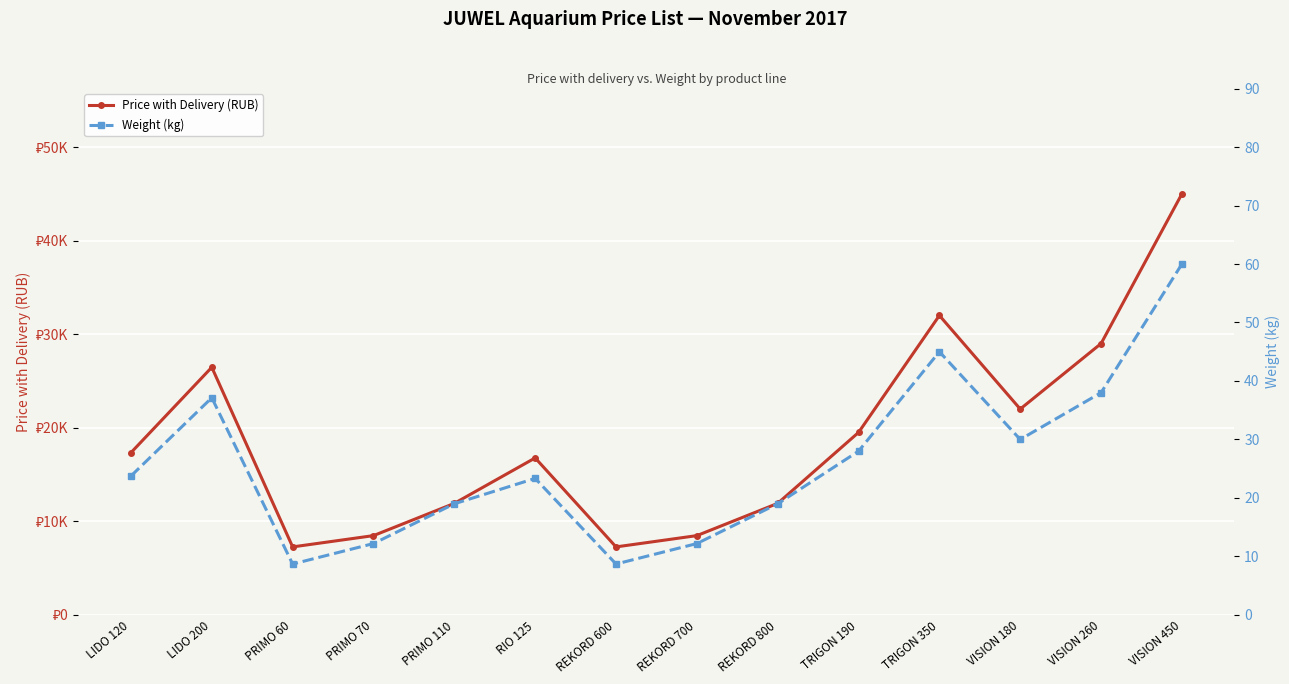

Which series has the widest spread of values?

Price with Delivery (RUB)